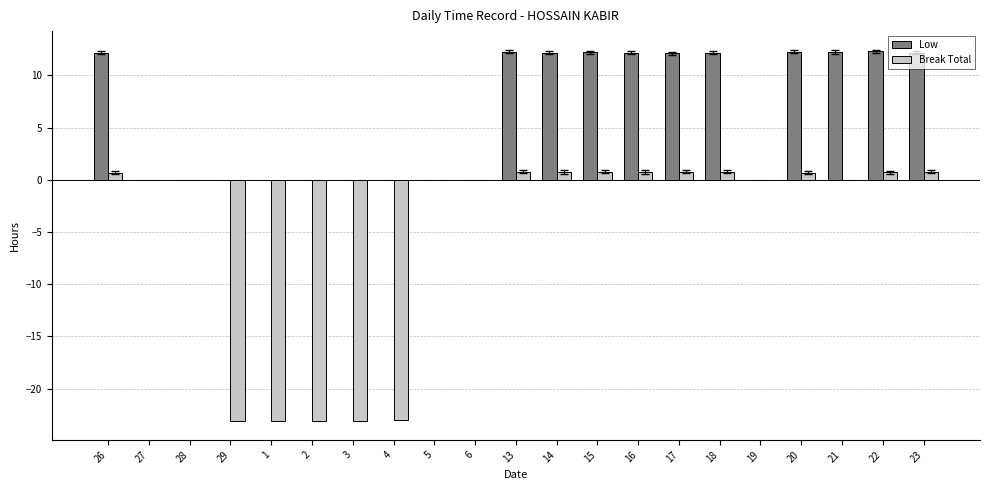

What is the highest value of the Break Total series?

0.8